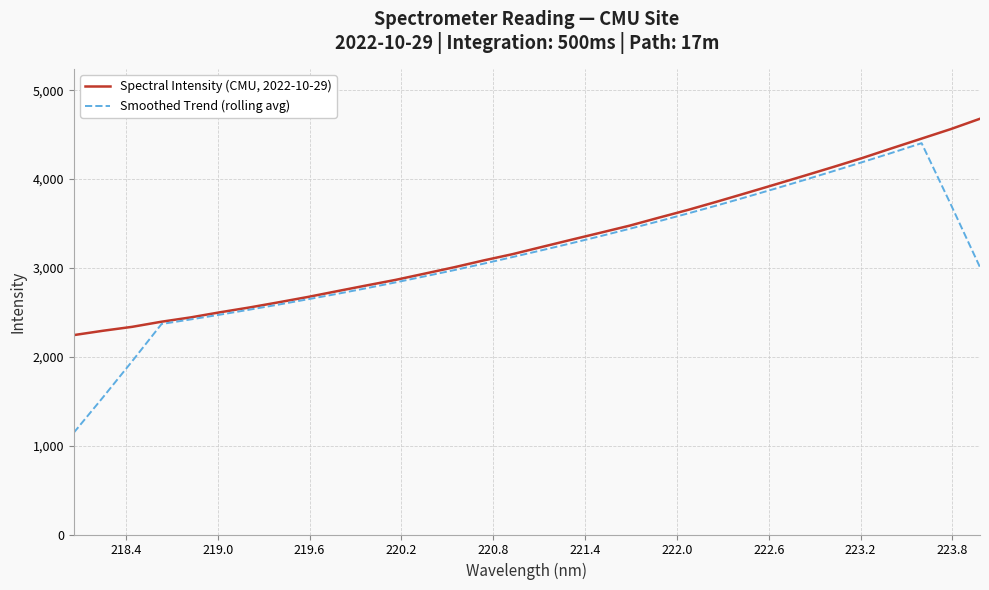

What is the maximum value shown in the chart?

4678.9